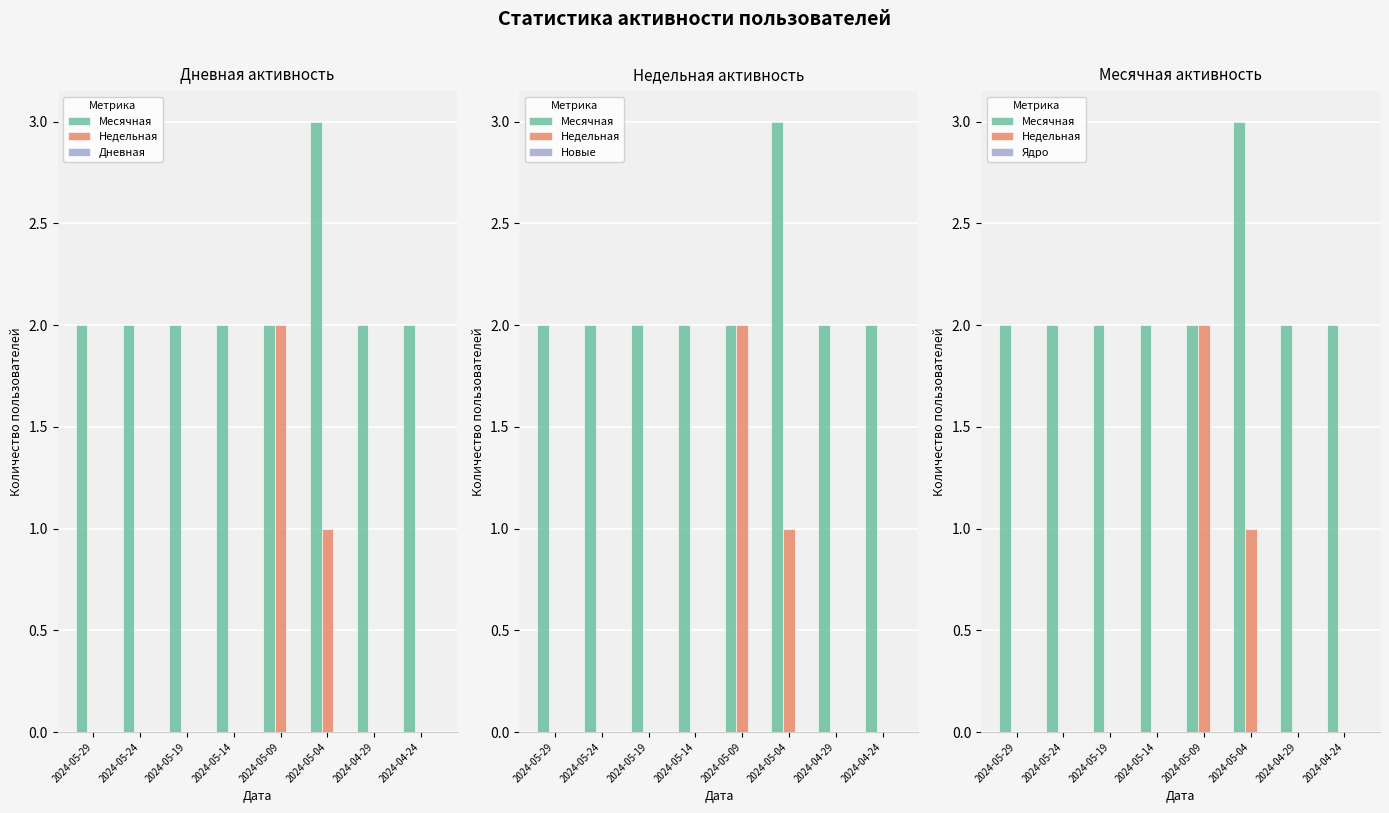

List the series in order of their peak value, lowest first.

Дневная, Новые, Ядро, Недельная, Месячная